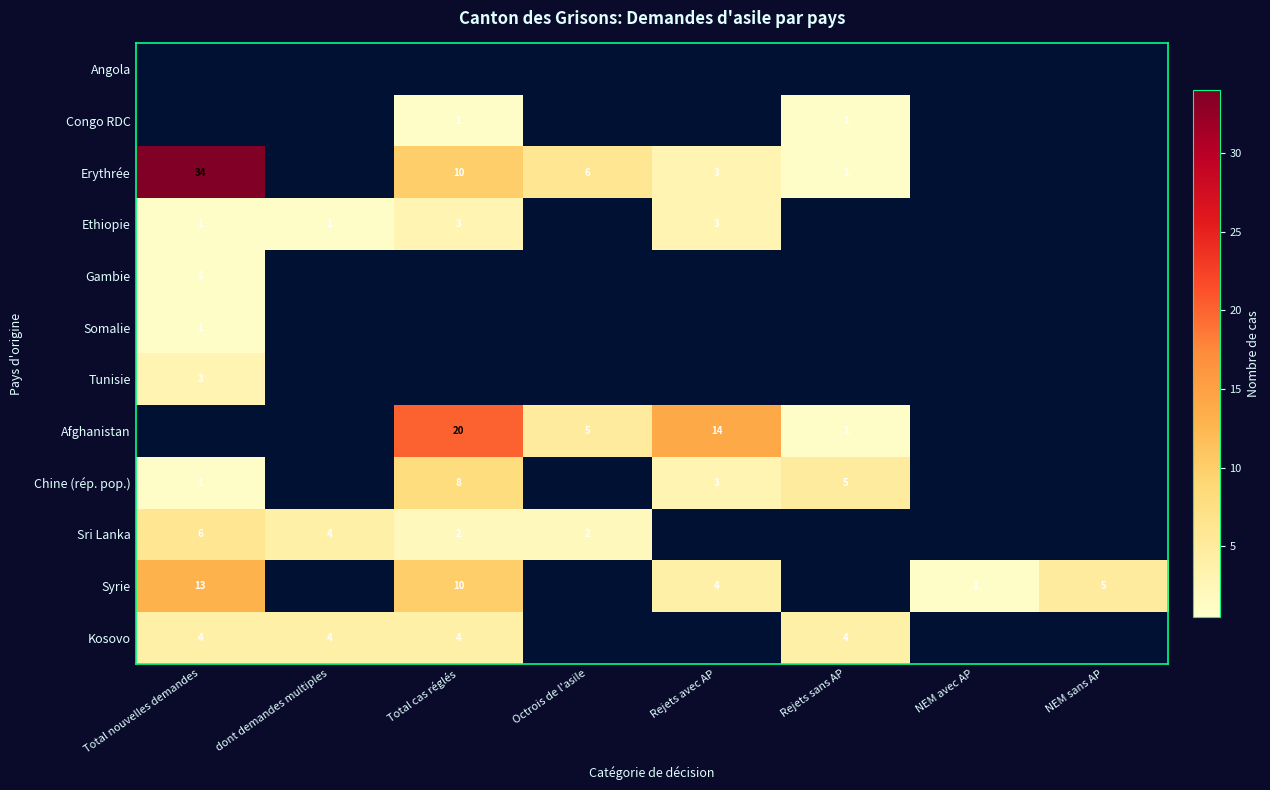

True or false: Chine (rép. pop.) has a value of 3 at Rejets avec AP.

True